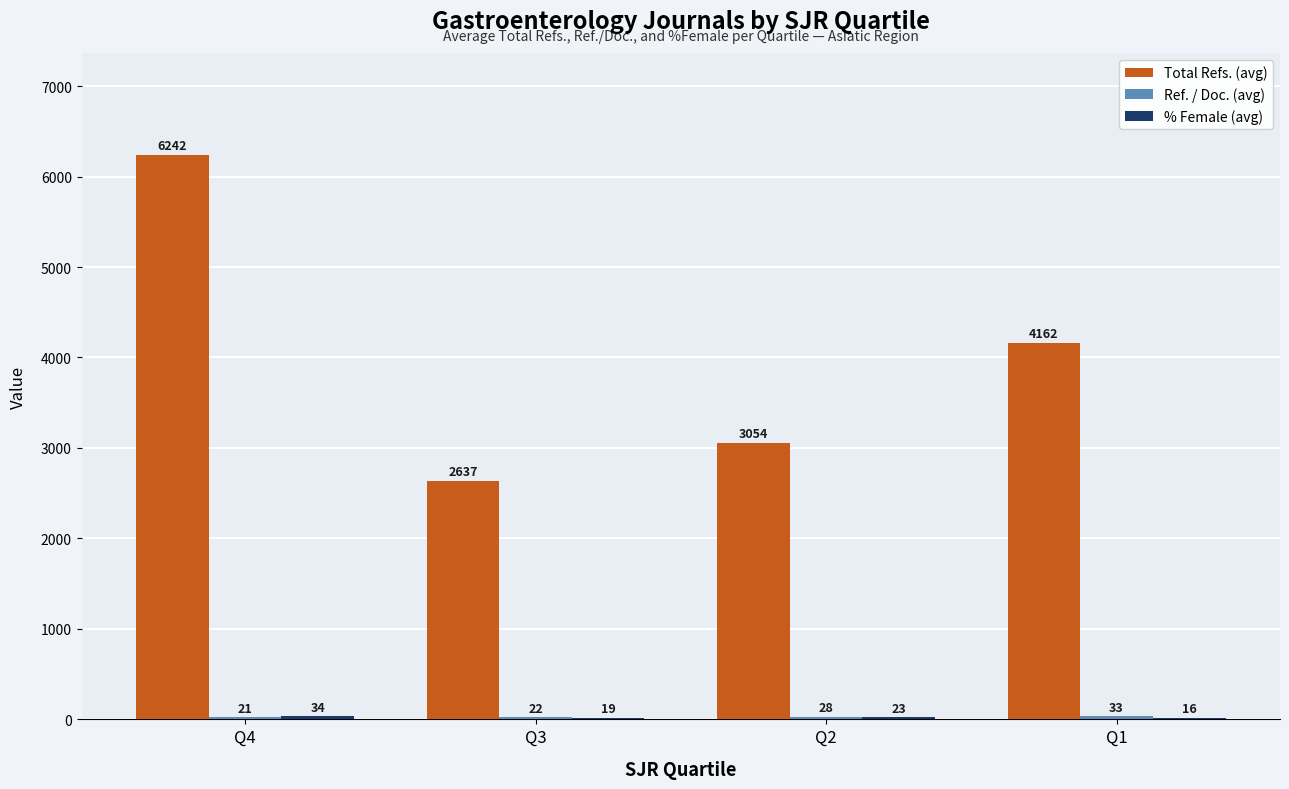

Is it true that Total Refs. (avg) equals 2637 at Q3?

True